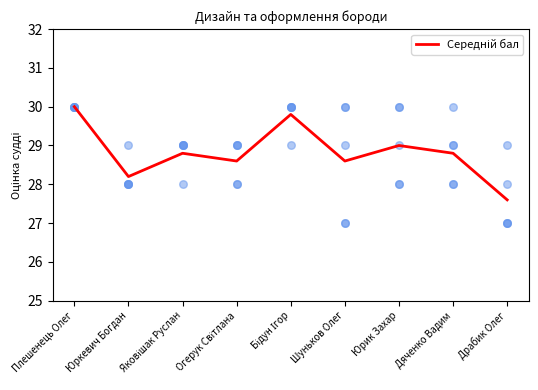

Between Яковішак Руслан and Плешенець Олег, which is larger?

Плешенець Олег